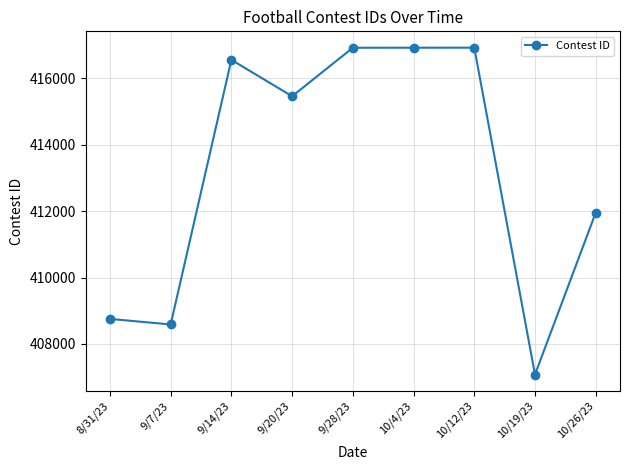

What is the difference between the second highest and second lowest values?

8337